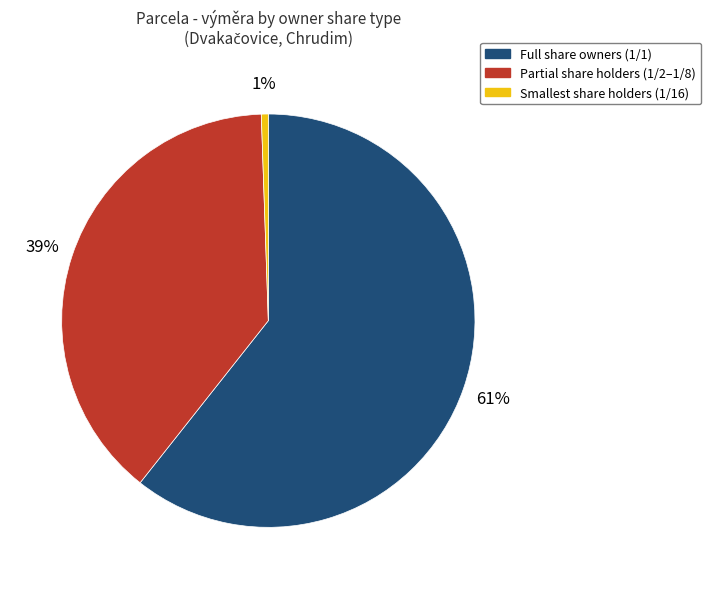

To the nearest percent, what is the average slice percentage?

33%